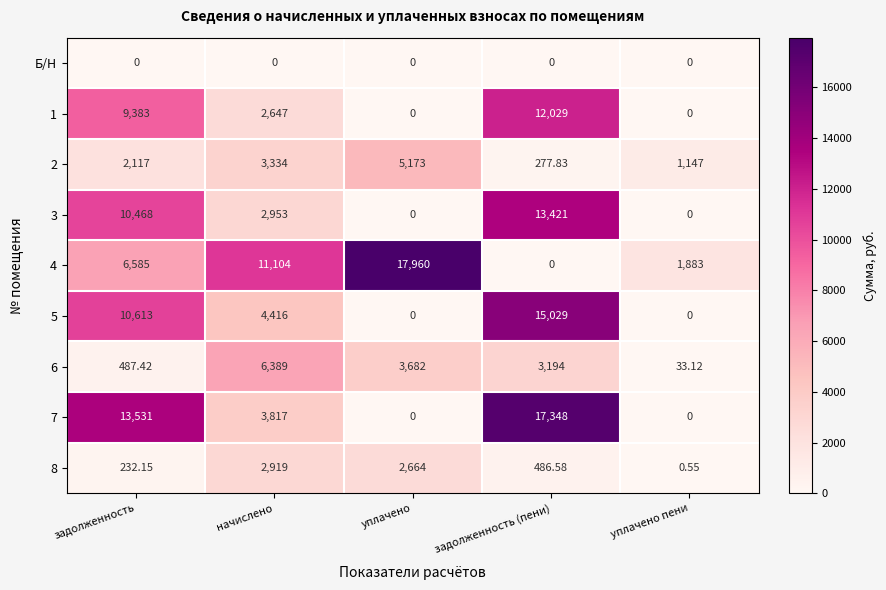

Rank the series by their maximum value, from highest to lowest.

4, 7, 5, 3, 1, 6, 2, 8, Б/Н